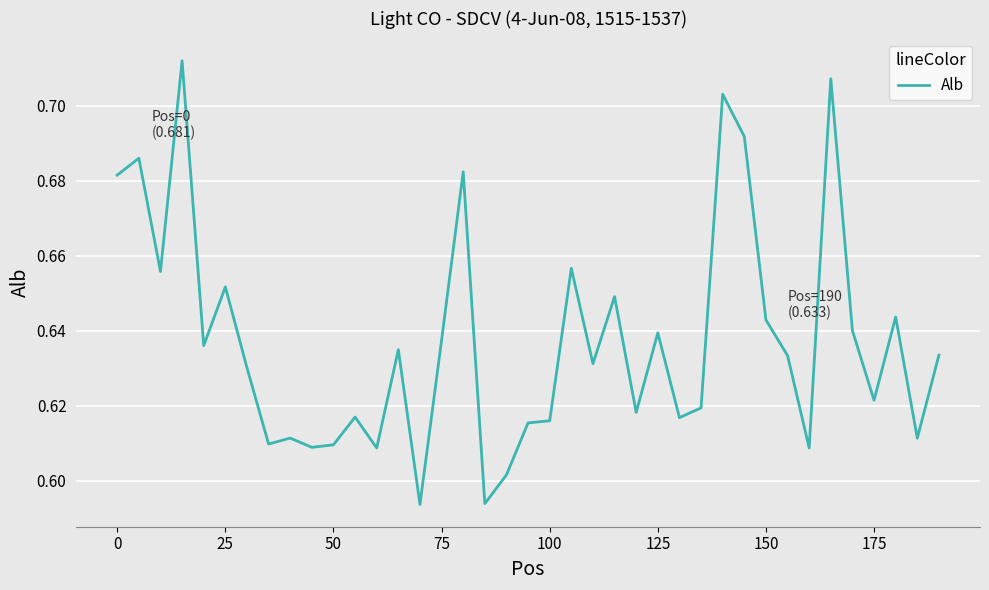

Is this an area chart (filled region under the line)?

No